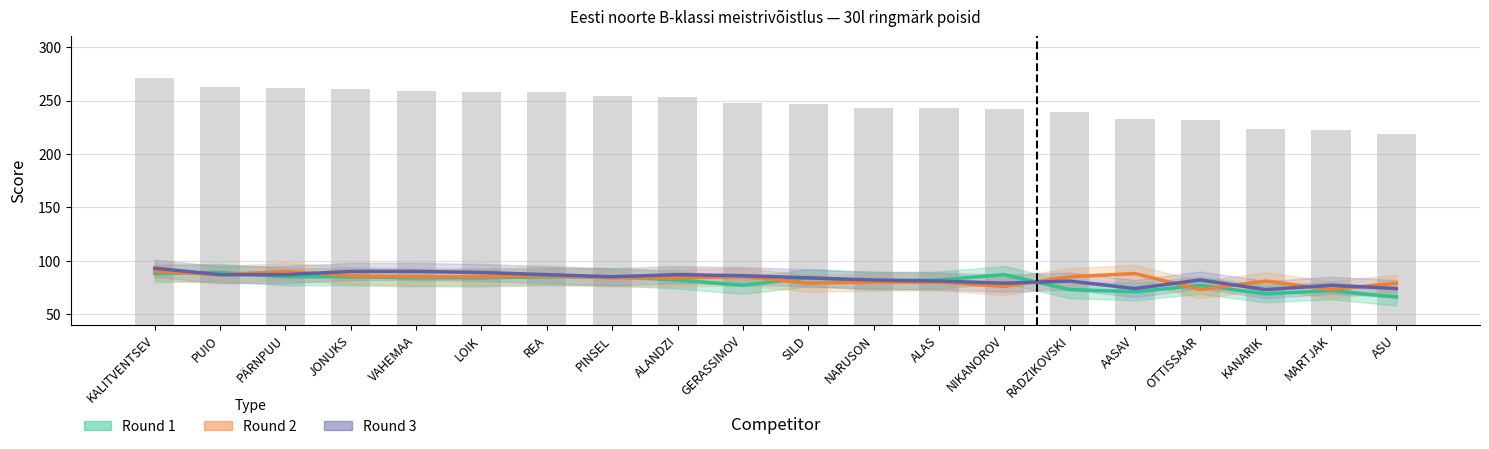

What is the average value of the Round 2 series?

83